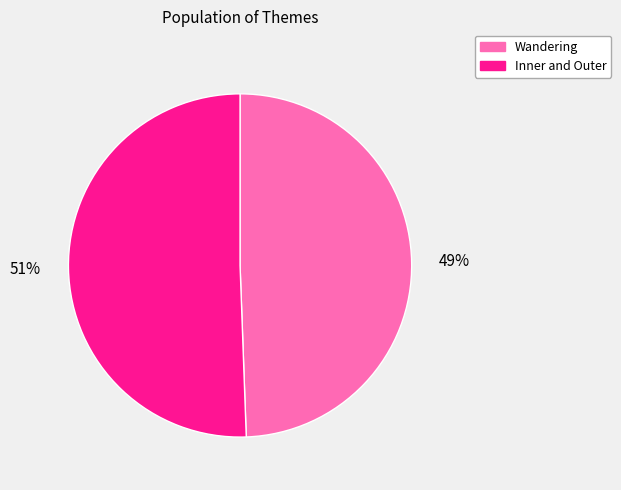

Rank the categories by value from lowest to highest.

Wandering, Inner and Outer